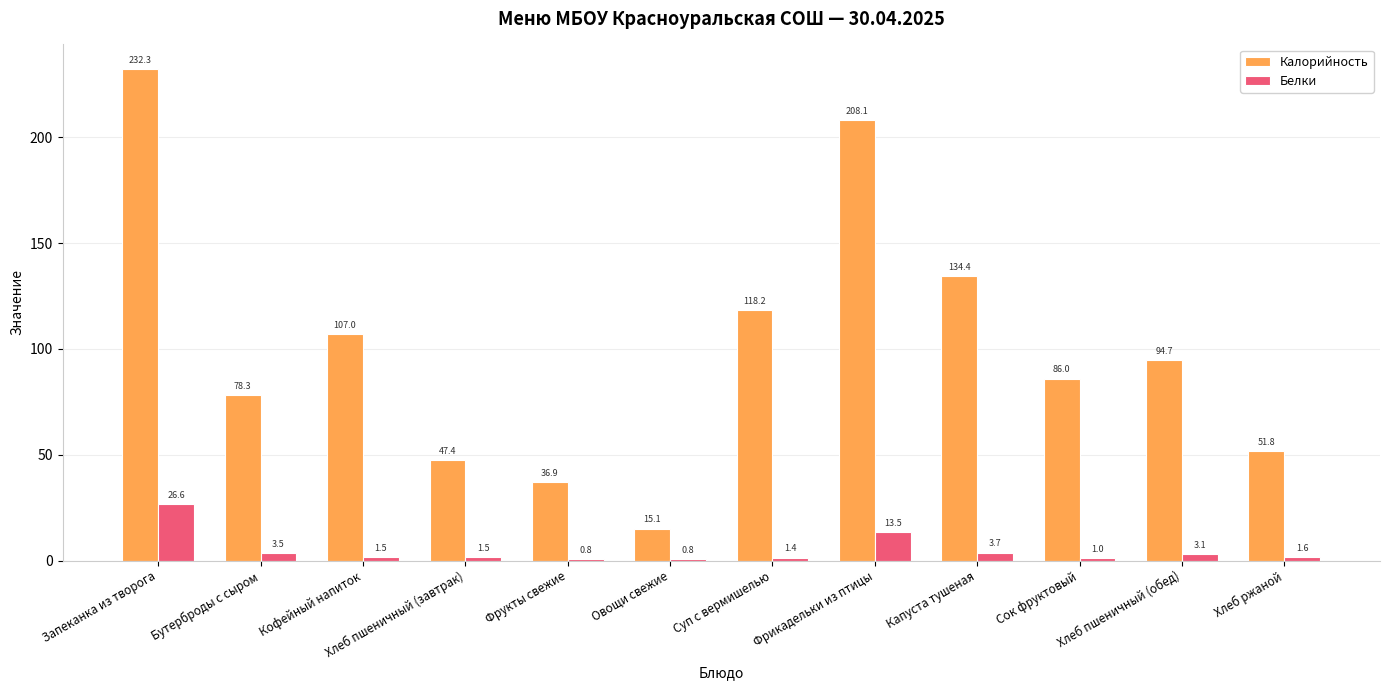

What is the sum of the Белки values at Хлеб пшеничный (обед) and Фрукты свежие?

3.9